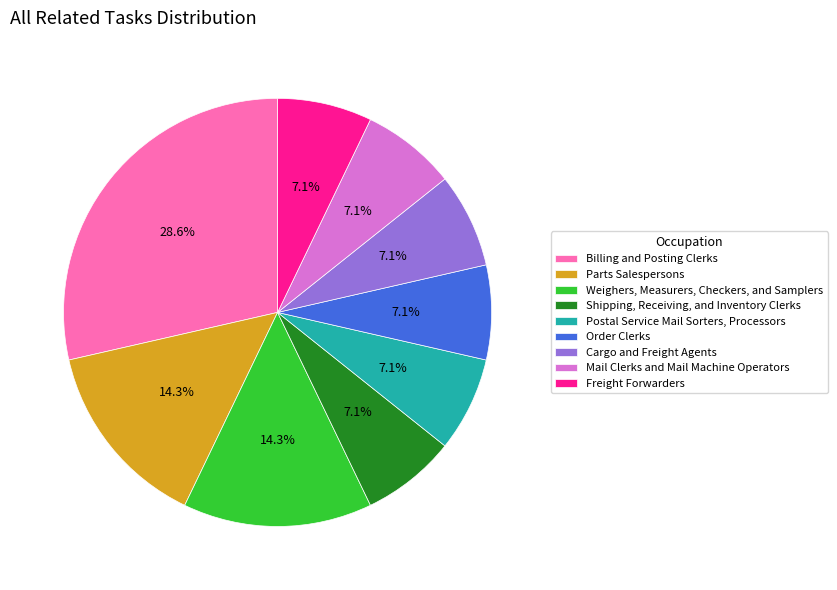

To the nearest percent, what is the combined percentage of Mail Clerks and Mail Machine Operators and Shipping, Receiving, and Inventory Clerks?

14%